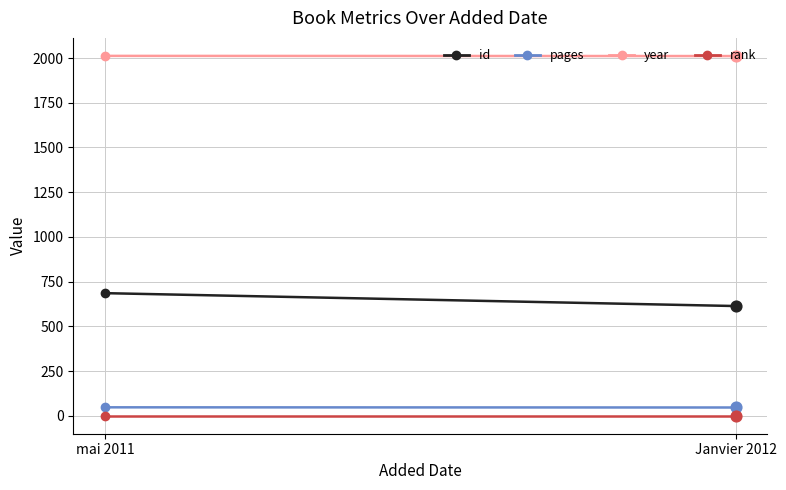

At how many categories does at least one series exceed 271?

2